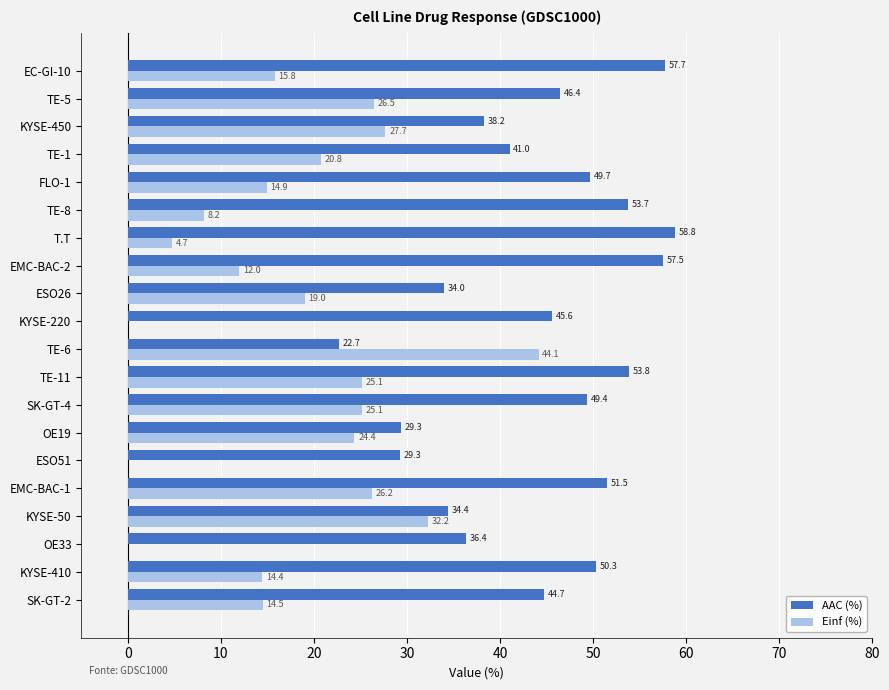

What is the total value across all series at FLO-1?

64.6